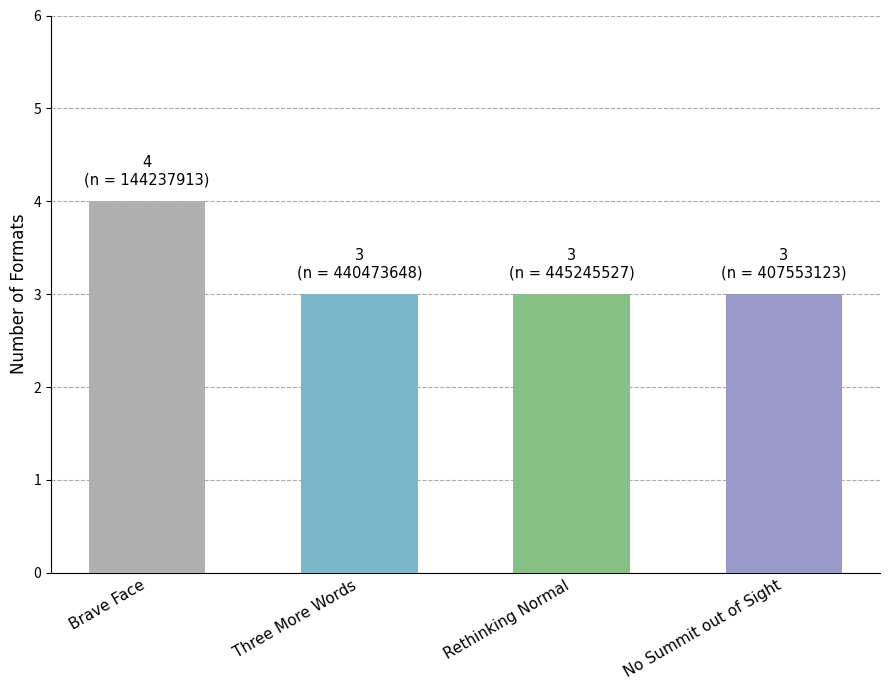

What is the maximum value shown in the chart?

4